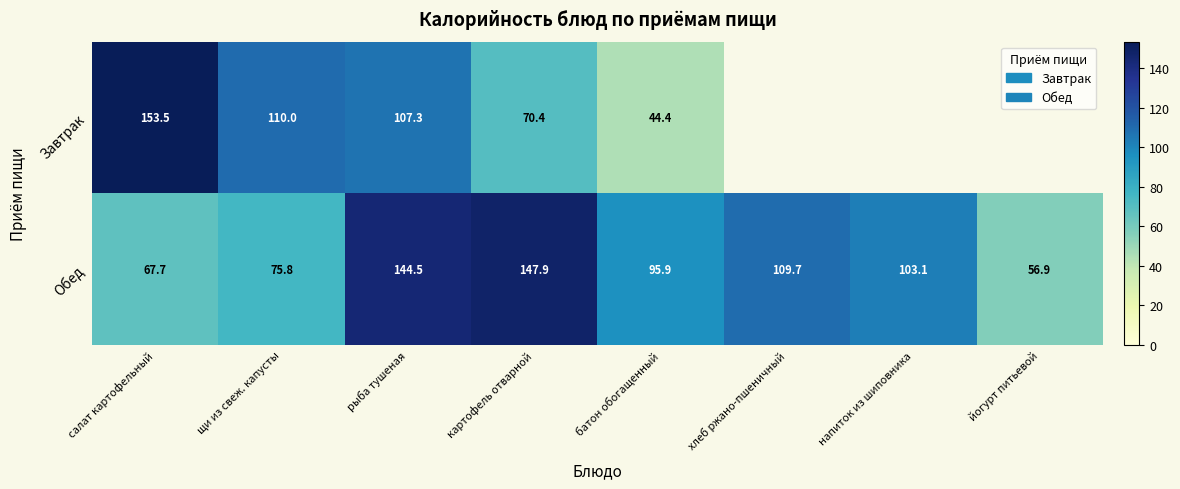

Is the value of Обед at батон обогащенный greater than the value of Завтрак at щи из свеж. капусты?

No